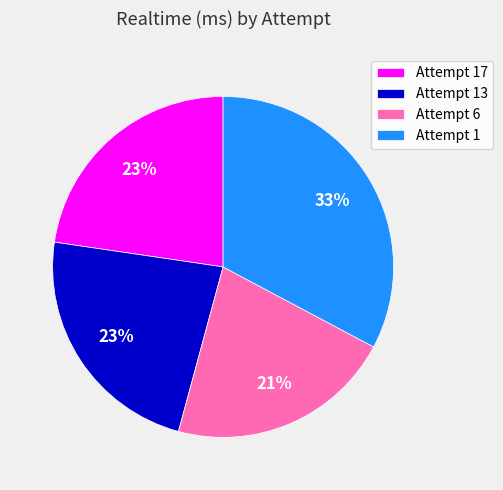

Count the number of slices in the pie.

4